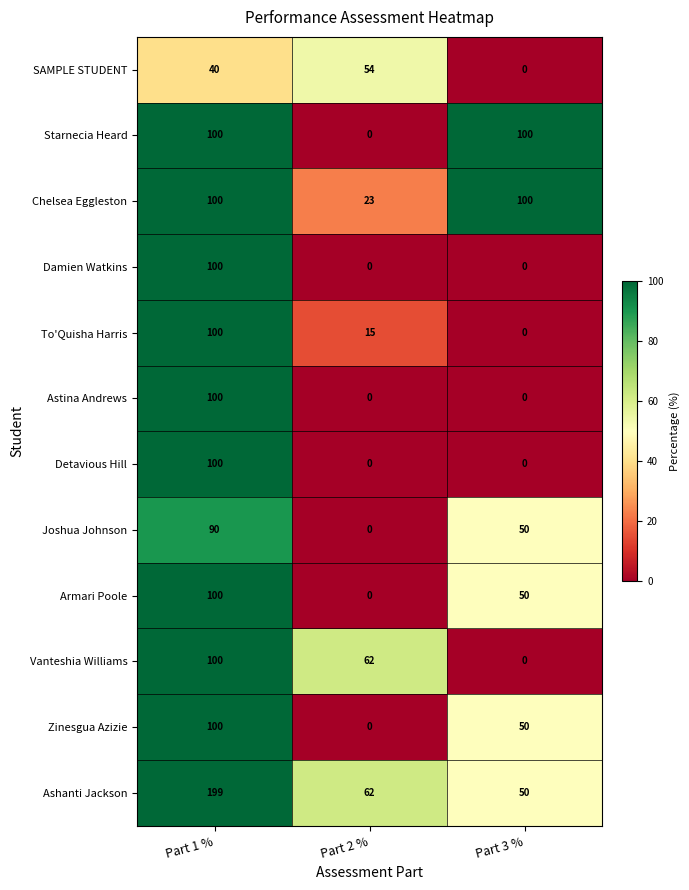

Is it true that SAMPLE STUDENT equals 54 at Part 2 %?

True